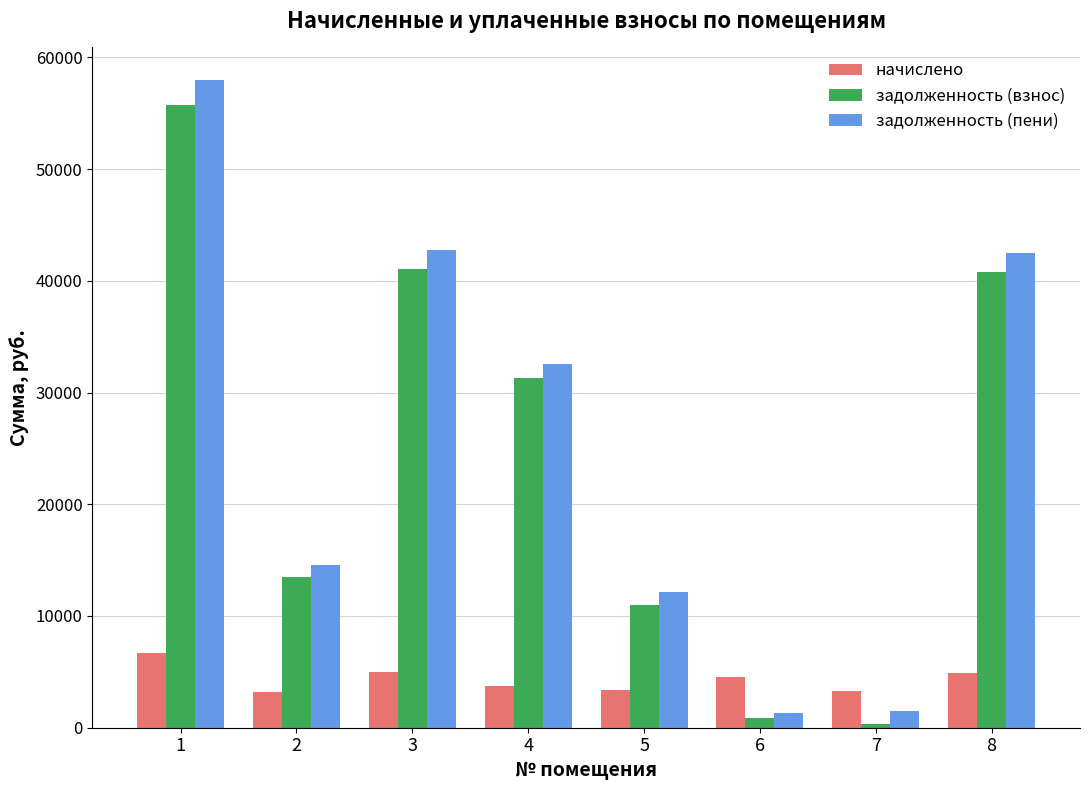

What is the greatest value displayed?

57990.2